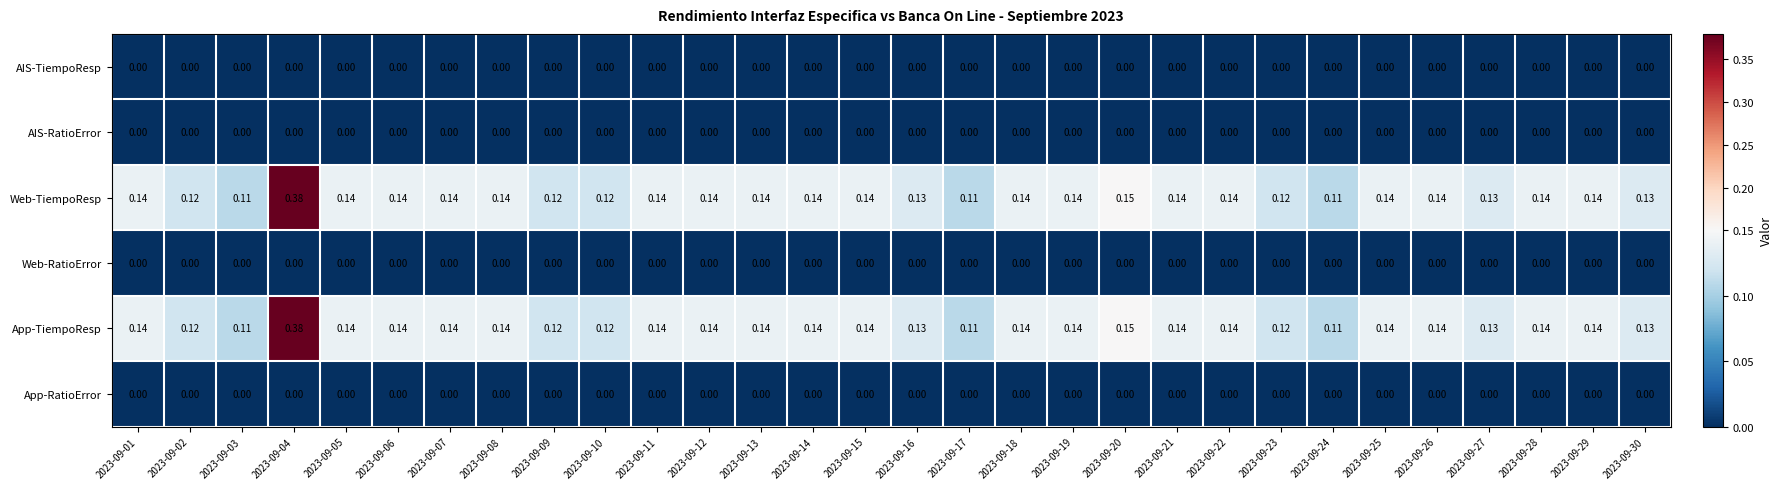

Is the value of Web-TiempoResp at 2023-09-30 greater than the value of App-RatioError at 2023-09-25?

Yes